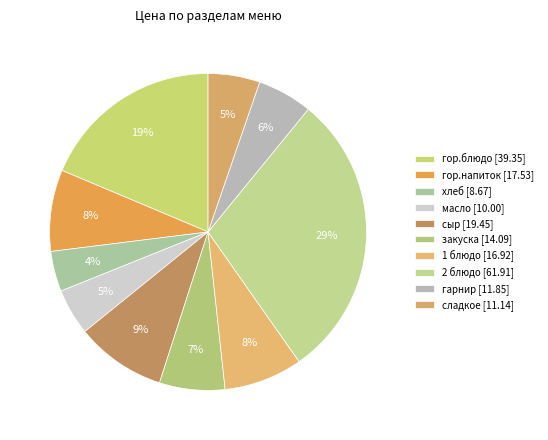

Is there any slice that represents more than half of the pie?

No